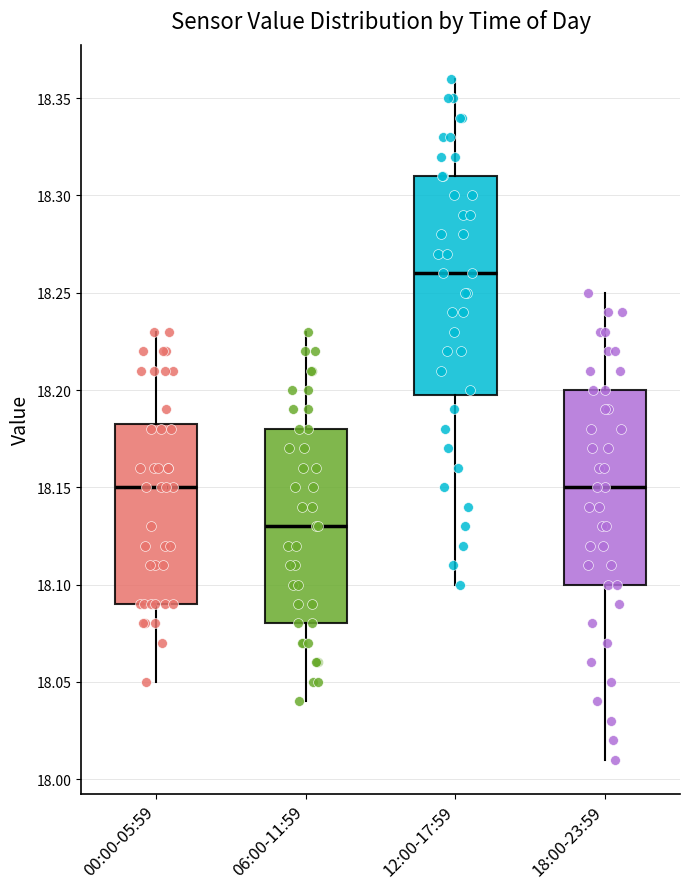

Reading left to right, transcribe this box plot: for each box, give where its median line is, the range the box spans, and where its two whiskers end, as read against the y-axis. The values are not printed on the chart, so give them approximately, as read against the axis.

00:00-05:59: median 18.150, box 18.090 to 18.185, whiskers 18.050 to 18.230
06:00-11:59: median 18.130, box 18.080 to 18.180, whiskers 18.040 to 18.230
12:00-17:59: median 18.260, box 18.200 to 18.310, whiskers 18.100 to 18.360
18:00-23:59: median 18.150, box 18.100 to 18.200, whiskers 18.010 to 18.250